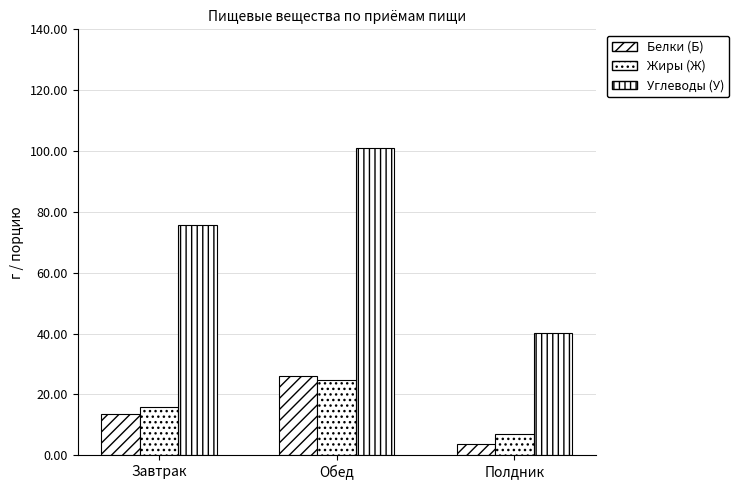

How many values in the Жиры (Ж) series are below 15?

1